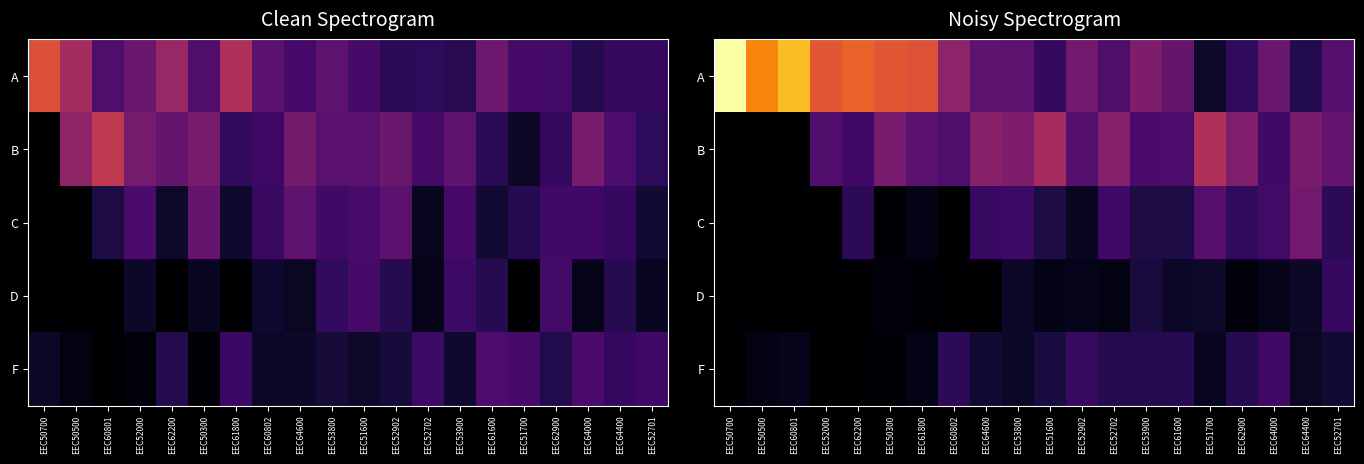

Rank the categories by D value from lowest to highest.

EEC50700, EEC50500, EEC60801, EEC52000, EEC62200, EEC60802, EEC64600, EEC61800, EEC50300, EEC62900, EEC52702, EEC51600, EEC64000, EEC52902, EEC53800, EEC61600, EEC64400, EEC51700, EEC53900, EEC52701